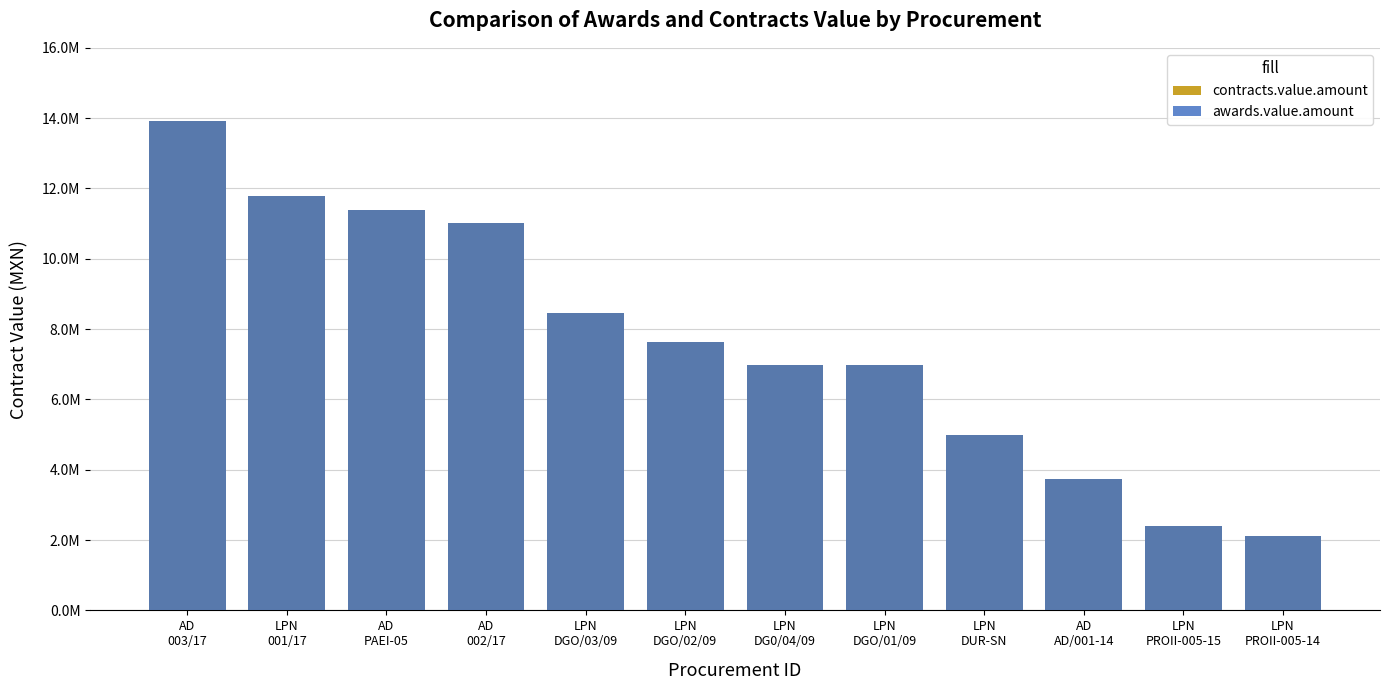

Reading right to left, transcribe all the data shown in this chart.

contracts.value.amount: LPN
PROII-005-14=2112431.7	LPN
PROII-005-15=2412224.4	AD
AD/001-14=3730000.0	LPN
DUR-SN=4993099.1	LPN
DGO/01/09=6966120.3	LPN
DG0/04/09=6967533.7	LPN
DGO/02/09=7631783.8	LPN
DGO/03/09=8448258.4	AD
002/17=11009301.0	AD
PAEI-05=11378908.6	LPN
001/17=11794082.2	AD
003/17=13910000.0
awards.value.amount: LPN
PROII-005-14=2112431.7	LPN
PROII-005-15=2412224.4	AD
AD/001-14=3730000.0	LPN
DUR-SN=4993099.1	LPN
DGO/01/09=6966120.3	LPN
DG0/04/09=6967533.7	LPN
DGO/02/09=7631783.8	LPN
DGO/03/09=8448258.4	AD
002/17=11009301.0	AD
PAEI-05=11378908.6	LPN
001/17=11794082.2	AD
003/17=13910000.0